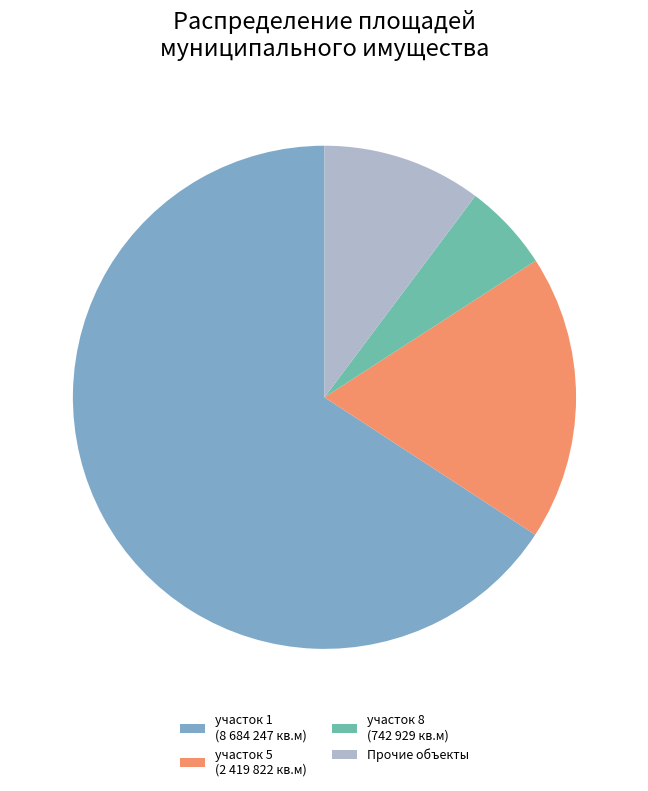

Is the sum of участок 1 (8 684 247 кв.м) and участок 5 (2 419 822 кв.м) greater than half?

Yes